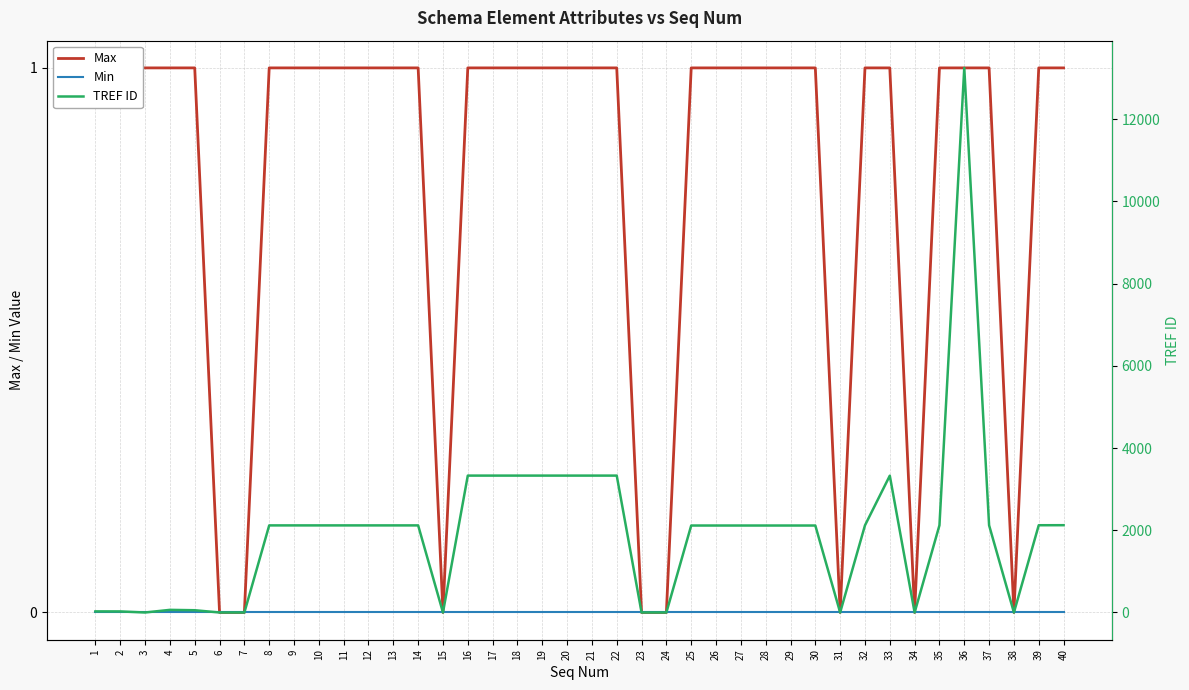

What is the greatest value displayed?

13244